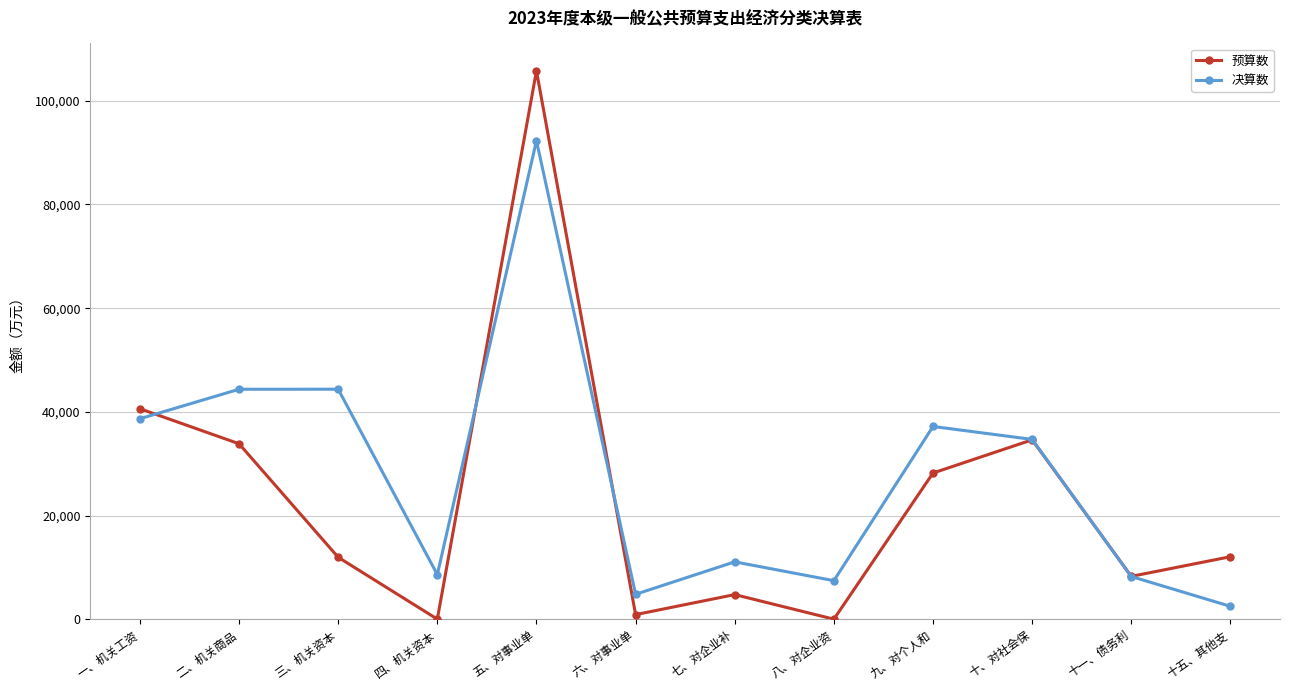

Where is the first local maximum for 预算数?

五、对事业单